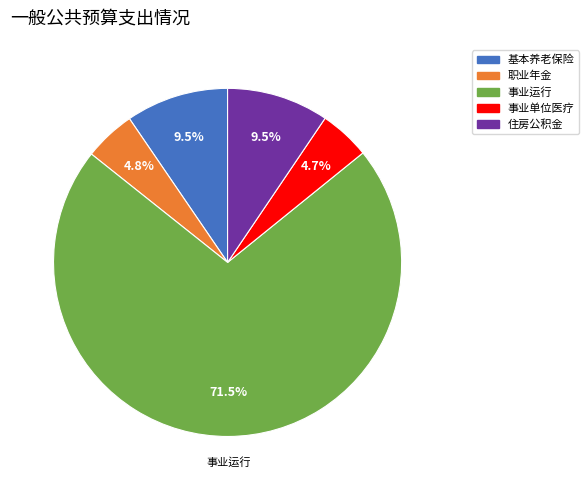

What percentage is NOT represented by 住房公积金?

90.5%